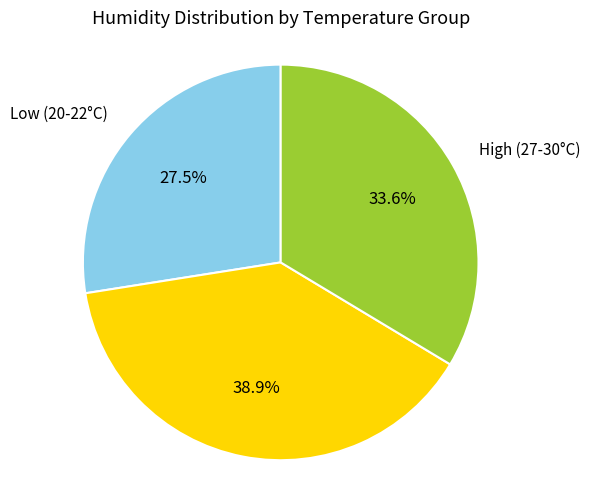

Do Mid (23-26°C) and High (27-30°C) together represent more than half of the pie?

Yes